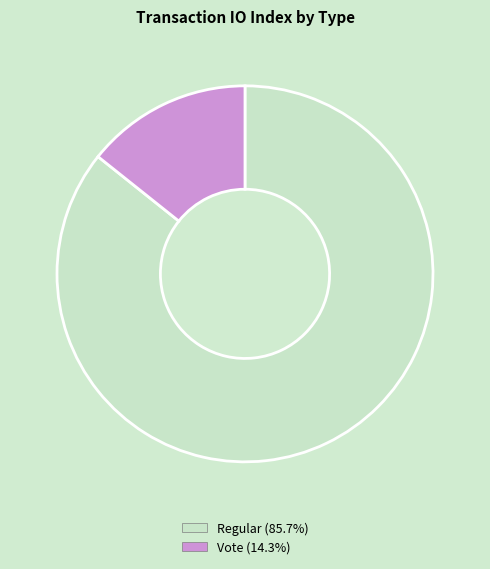

Which slice is the smallest?

Vote